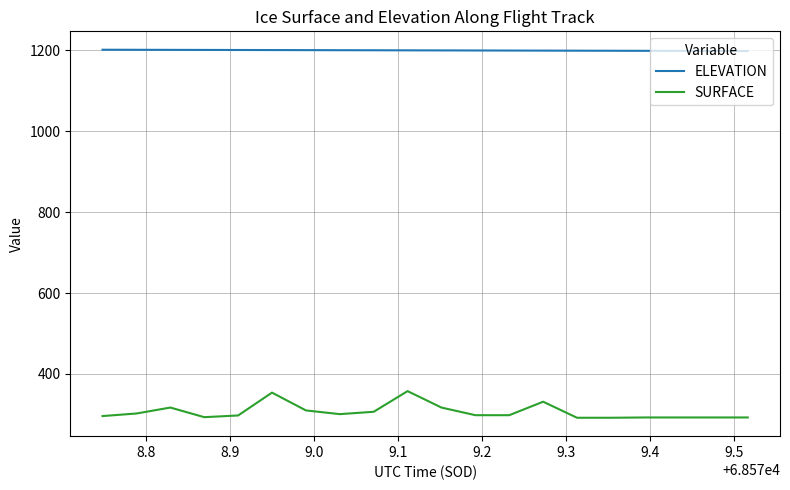

What is the smallest value displayed?

291.7